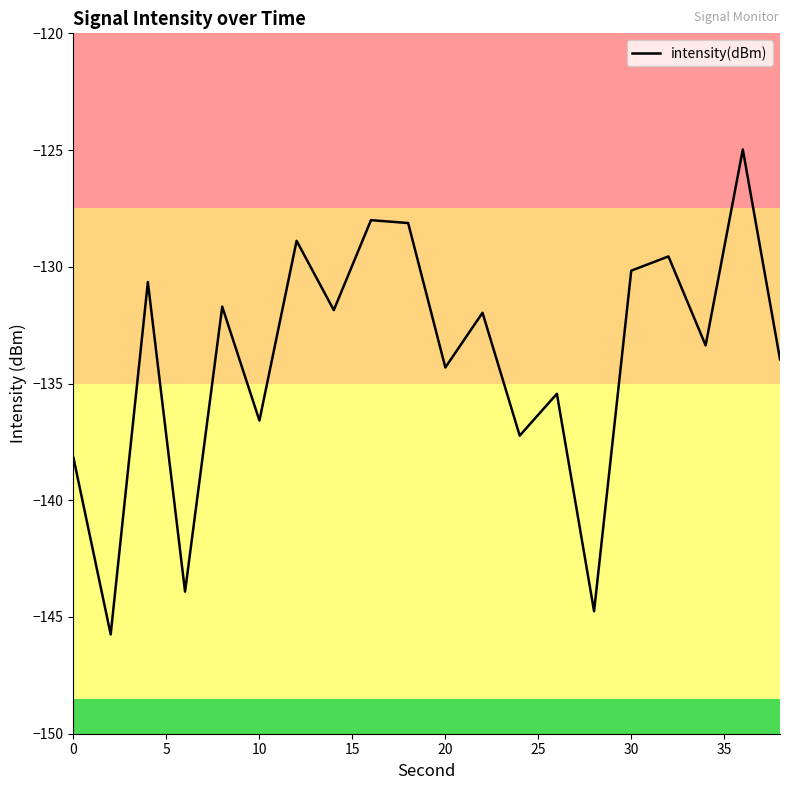

What is the greatest value displayed?

-125.0